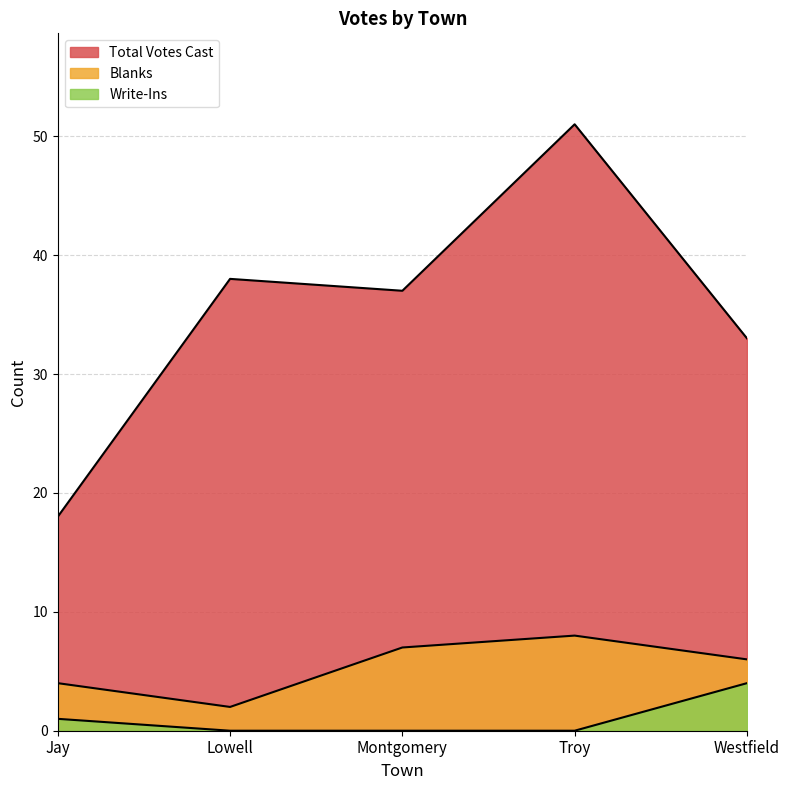

Where is the first local maximum for Total Votes Cast?

Lowell